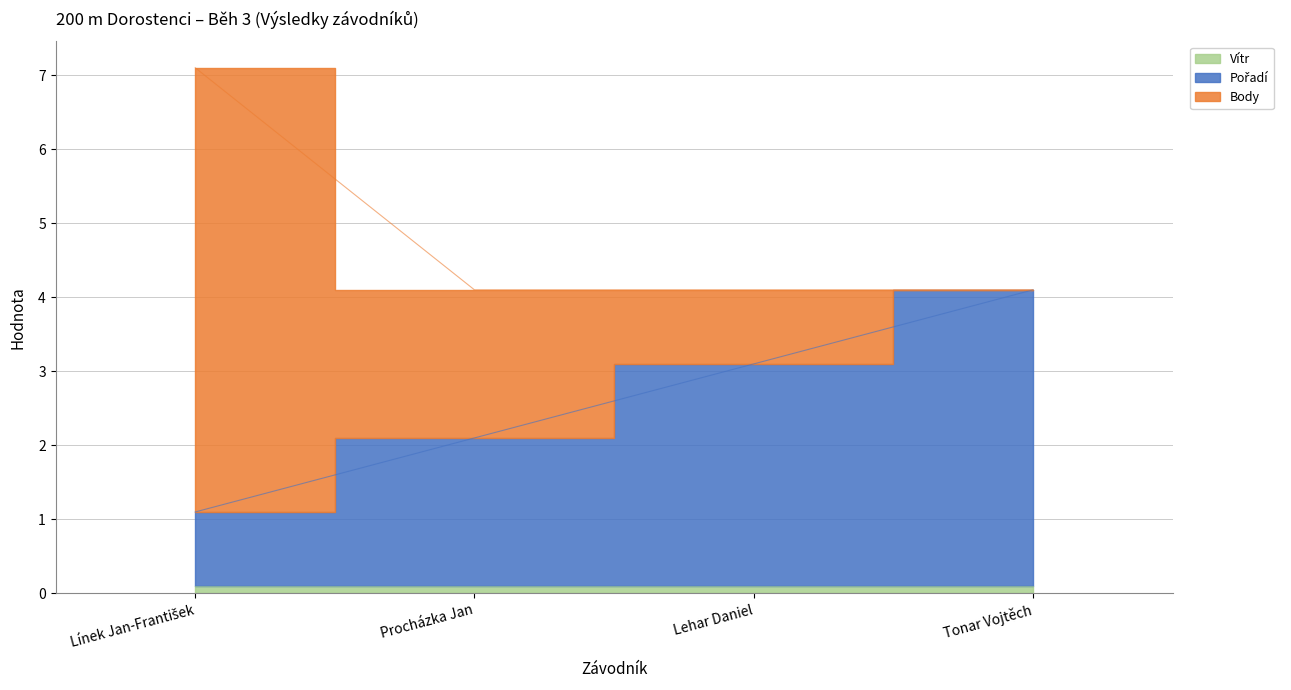

Reading right to left, list all the values displayed in this chart.

Vítr: 0.1	0.1	0.1	0.1
Pořadí: 4.0	3.0	2.0	1.0
Body: 0.0	1.0	2.0	6.0